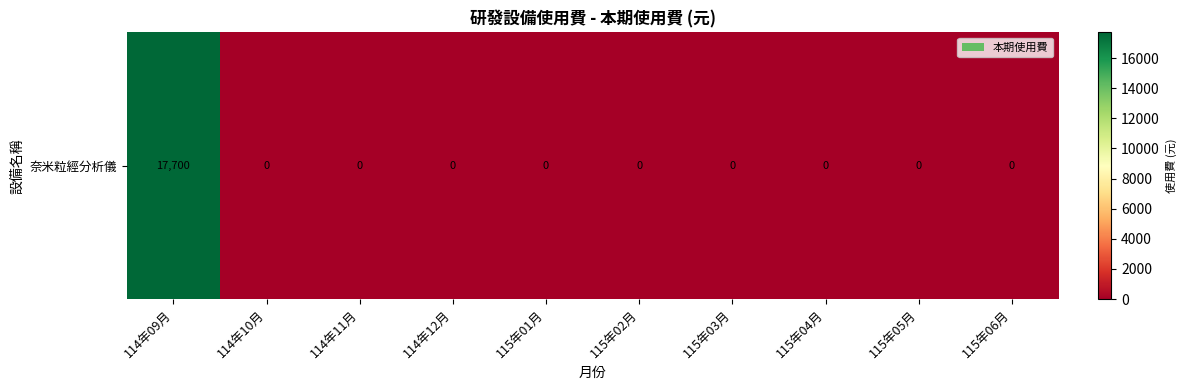

What is the average value?

1770